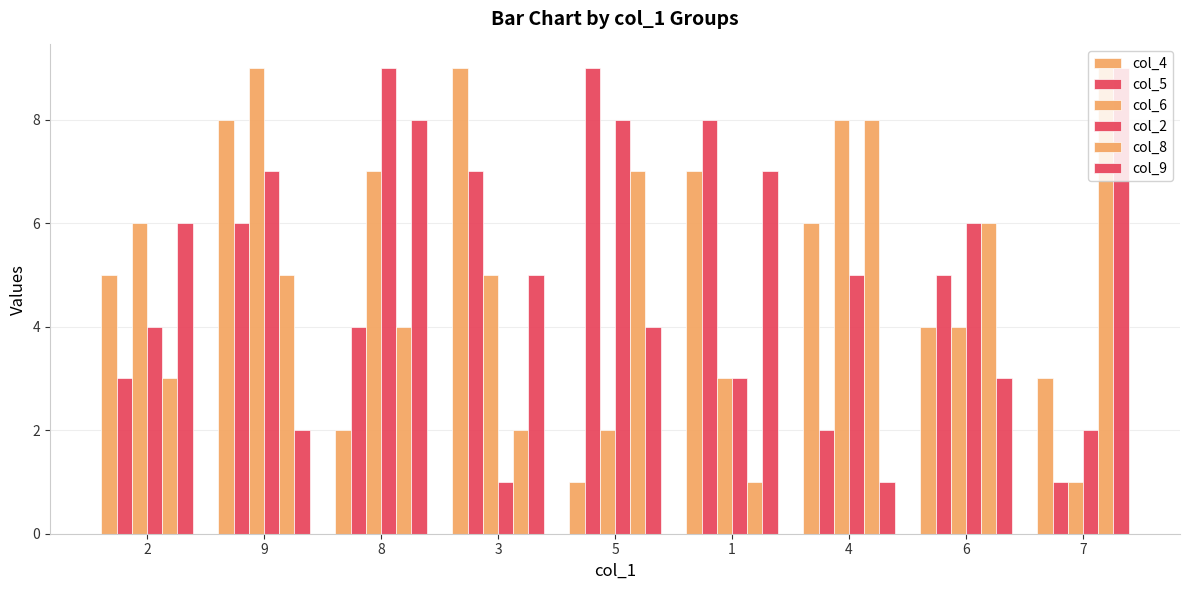

How many data points does each series have?

9